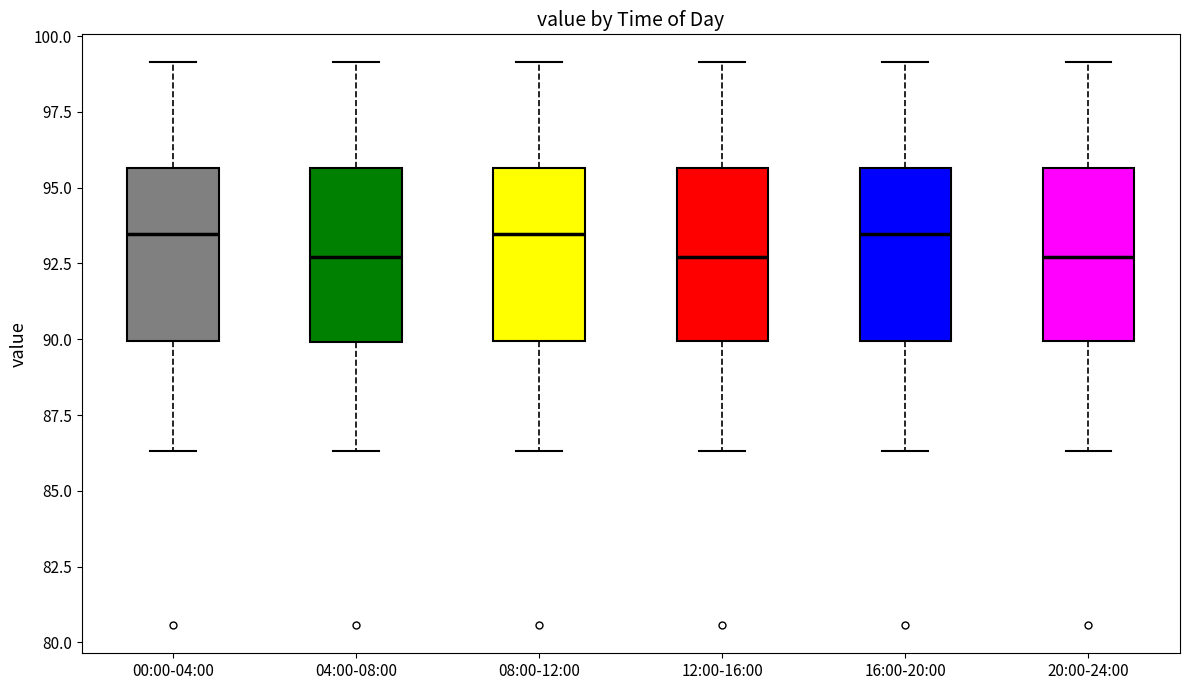

Where does the lower whisker of the box for 00:00-04:00 end on the y-axis? The values are not printed on the chart, so give them approximately, as read against the axis.

86.5